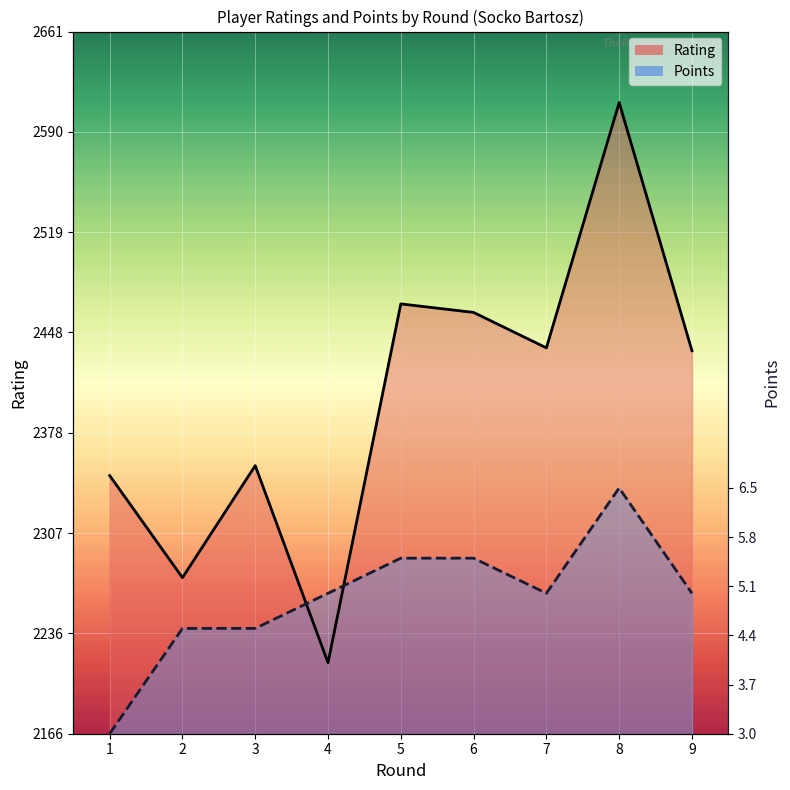

At 8, list the series in order from largest to smallest.

Rating_line, Points_line